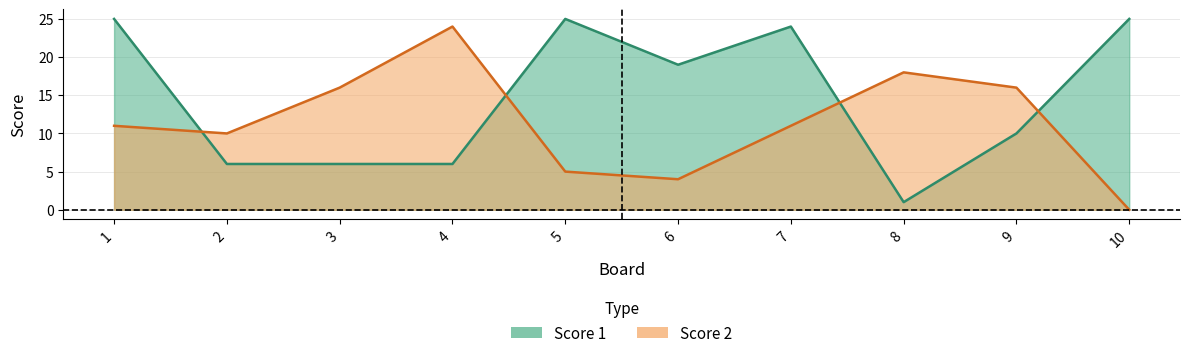

Is it true that Score 1 equals 13 at 6?

False